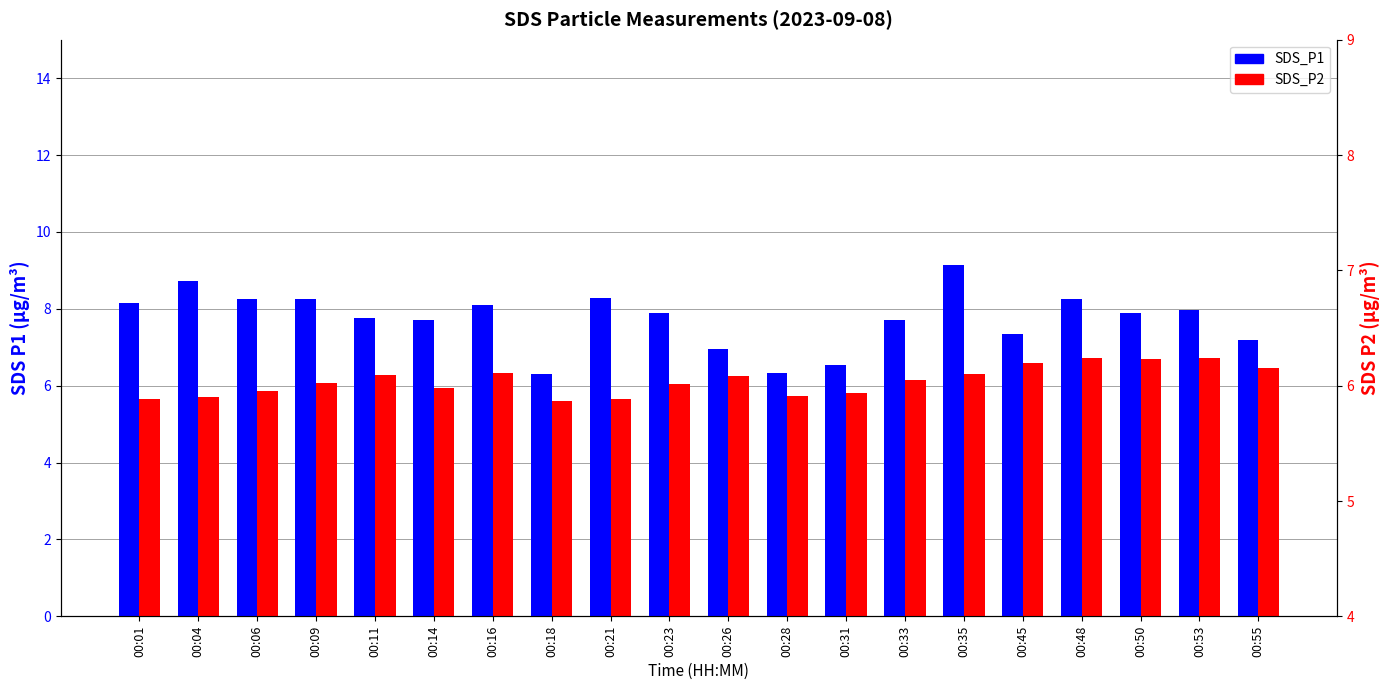

What is the total value across all series at 00:28?

12.0